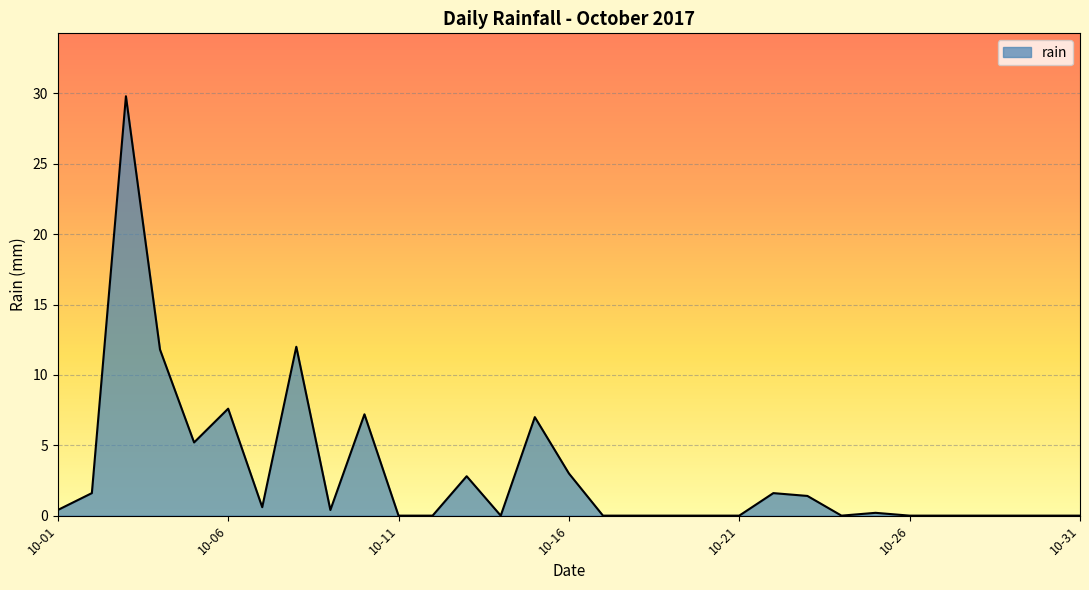

What is the greatest value displayed?

29.8